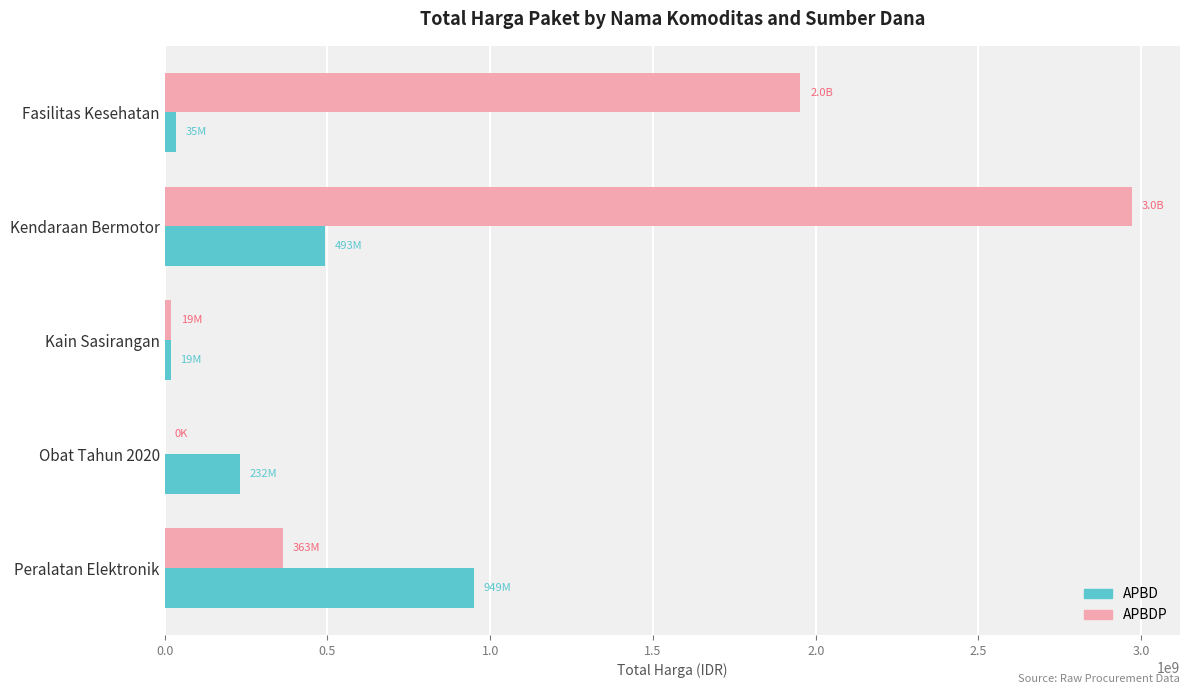

Is it true that APBDP equals 1952997940 at Fasilitas Kesehatan?

True